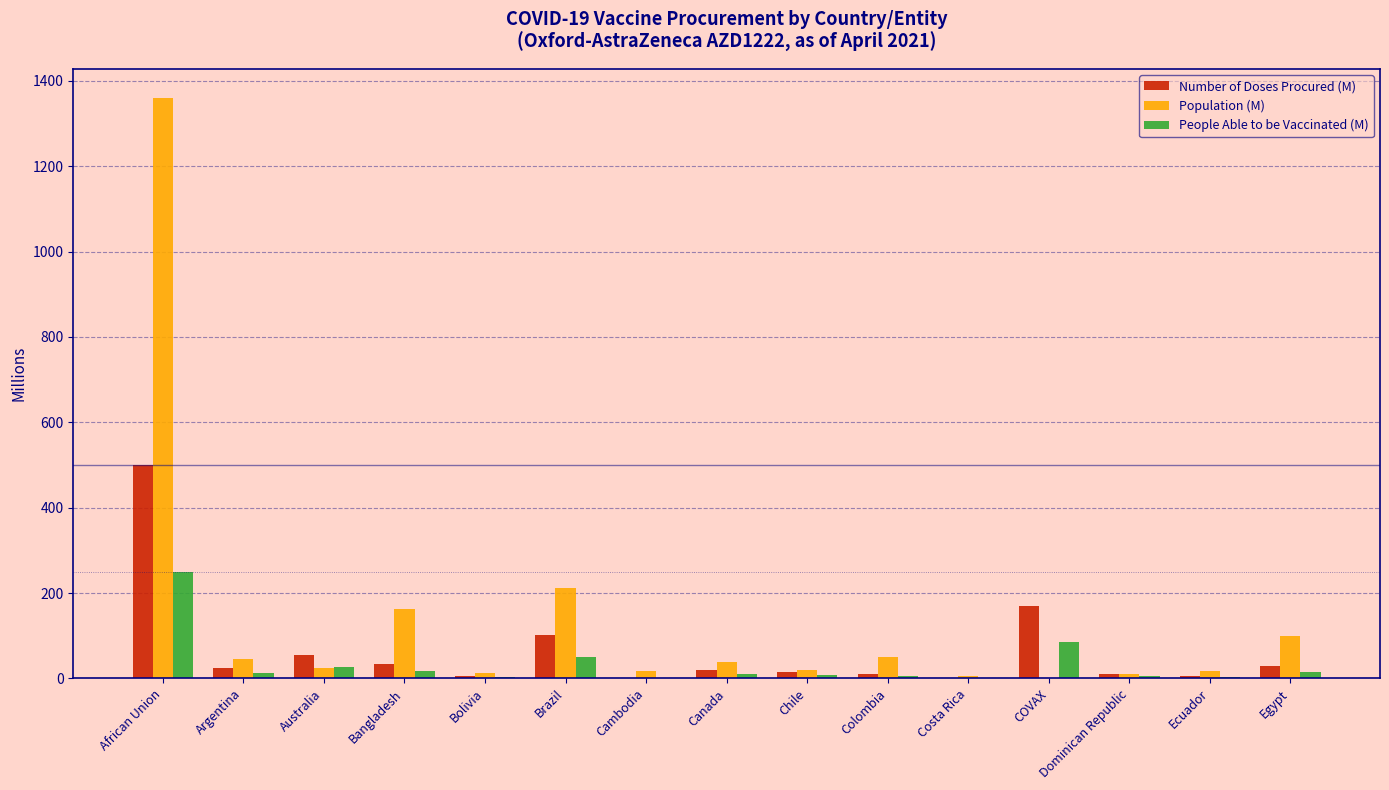

The Population (M) series shows 387.8 at African Union. True or false?

False